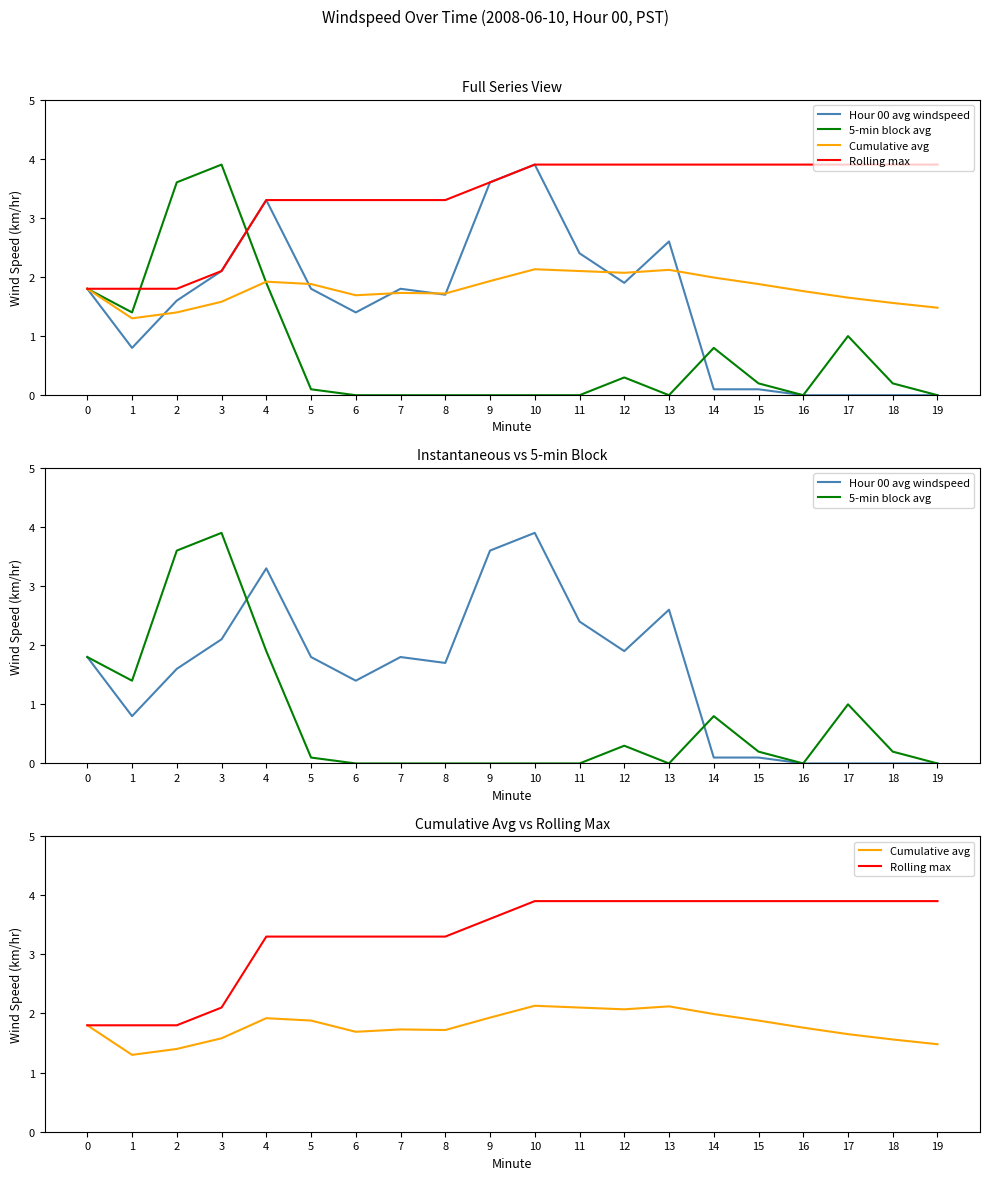

List the labels in order of 5-min block avg value, smallest first.

6, 7, 8, 9, 10, 11, 13, 16, 19, 5, 15, 18, 12, 14, 17, 1, 0, 4, 2, 3